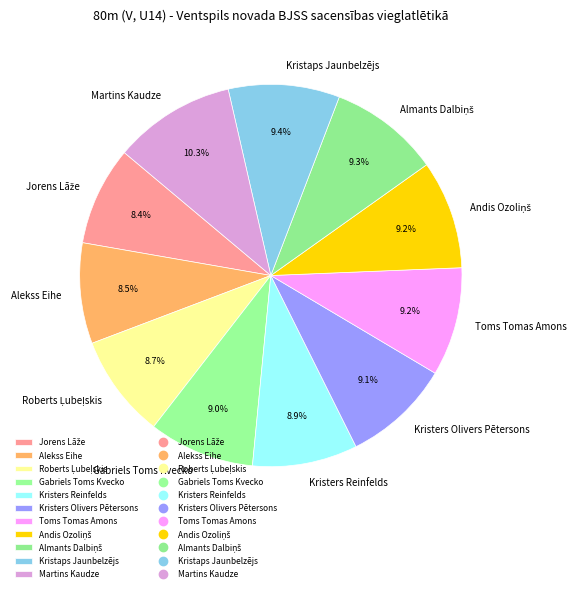

The Gabriels Toms Kvecko slice represents 1% of the pie. True or false?

False